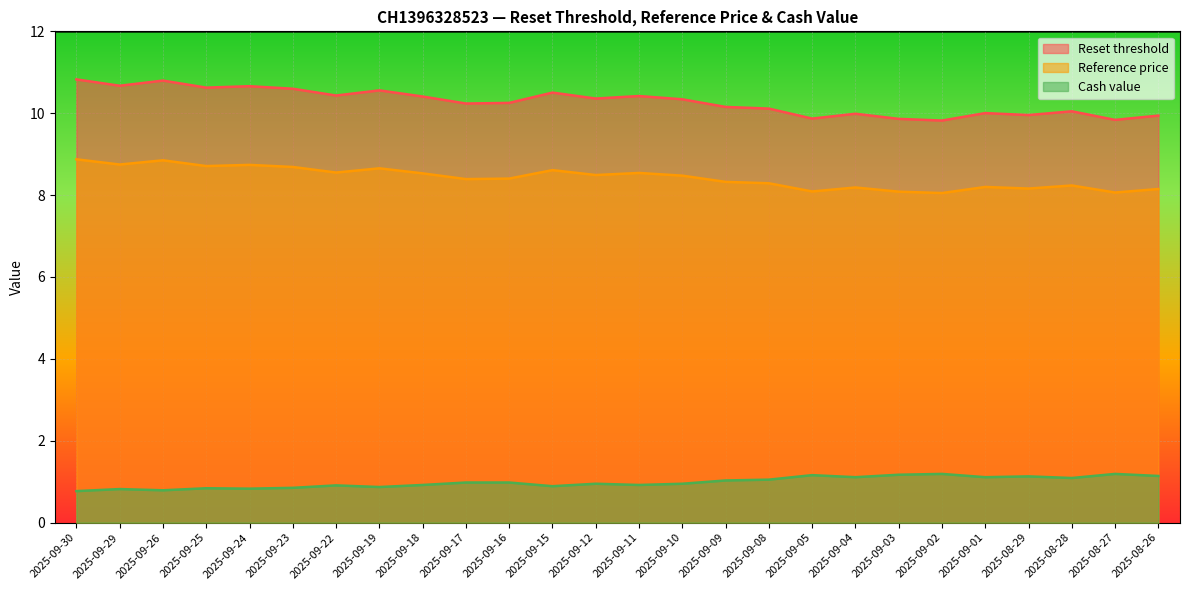

At which category does Reference price reach its first local valley?

2025-09-29